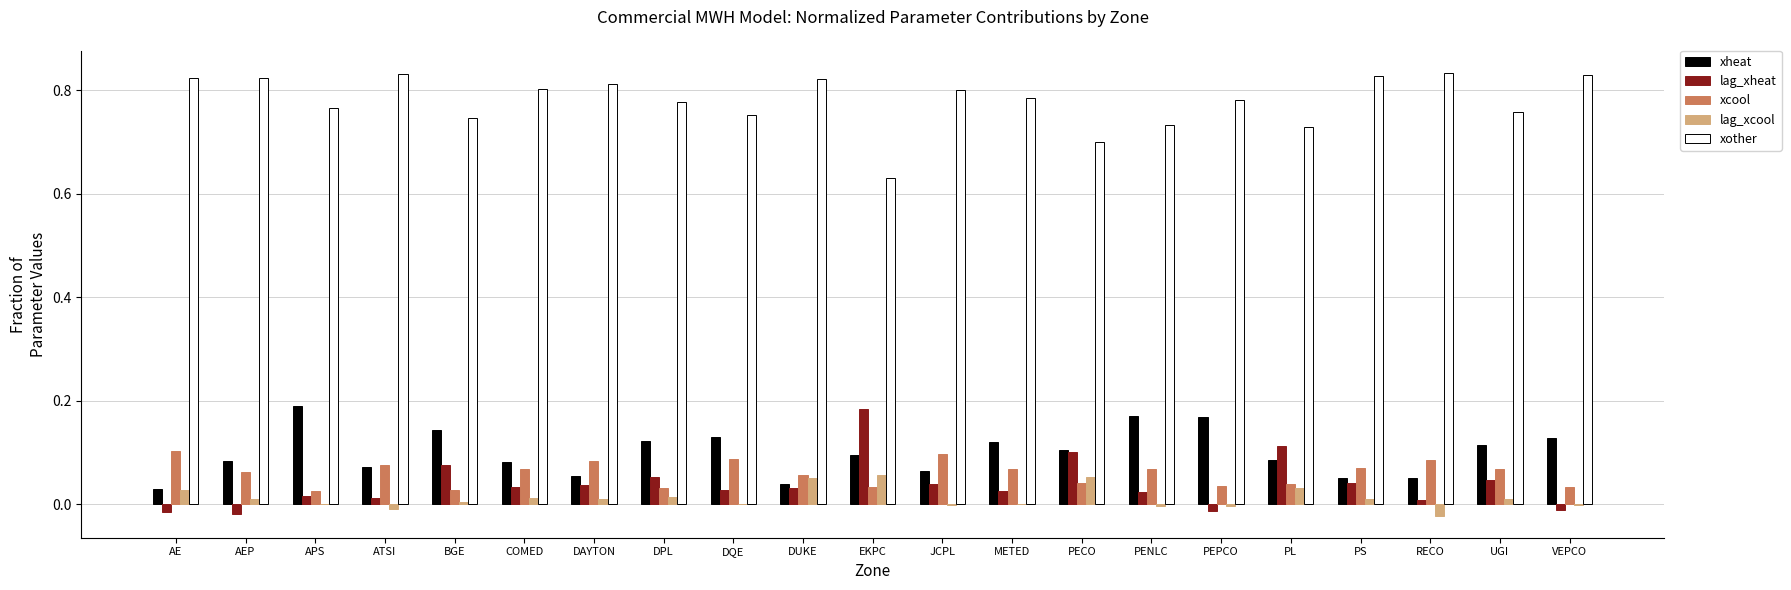

How many data points does each series have?

21